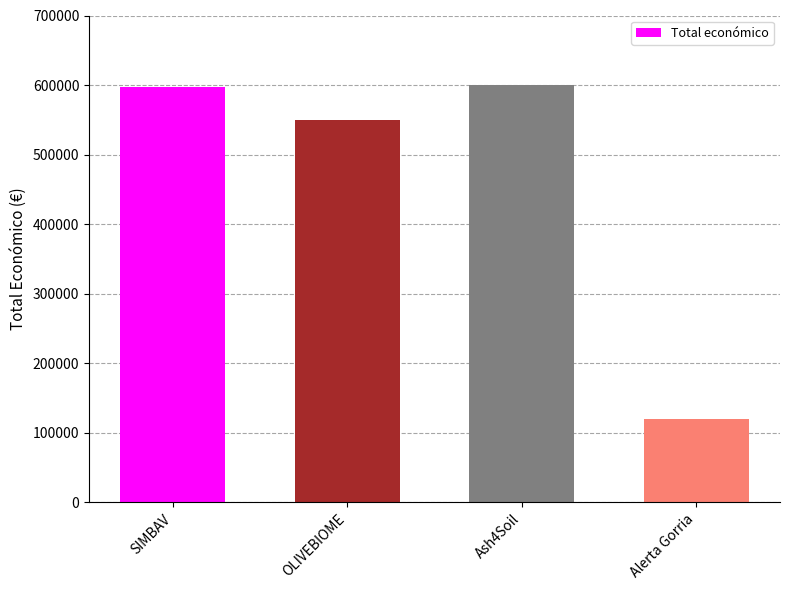

True or false: the data shows 1010836 at SIMBAV.

False